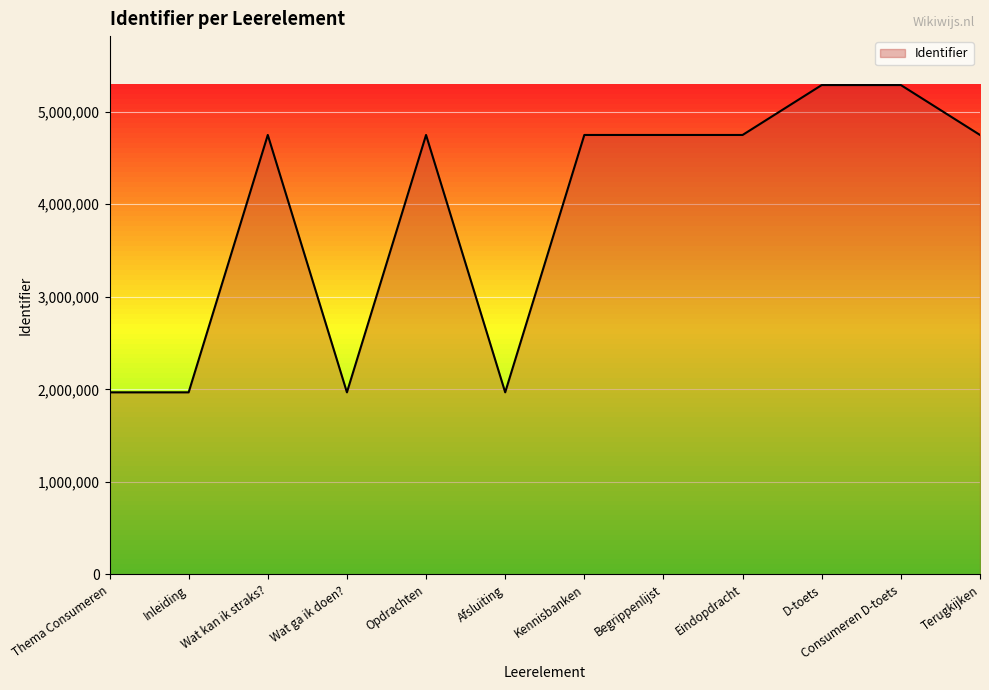

What is the change in value from Kennisbanken to Eindopdracht?

+12